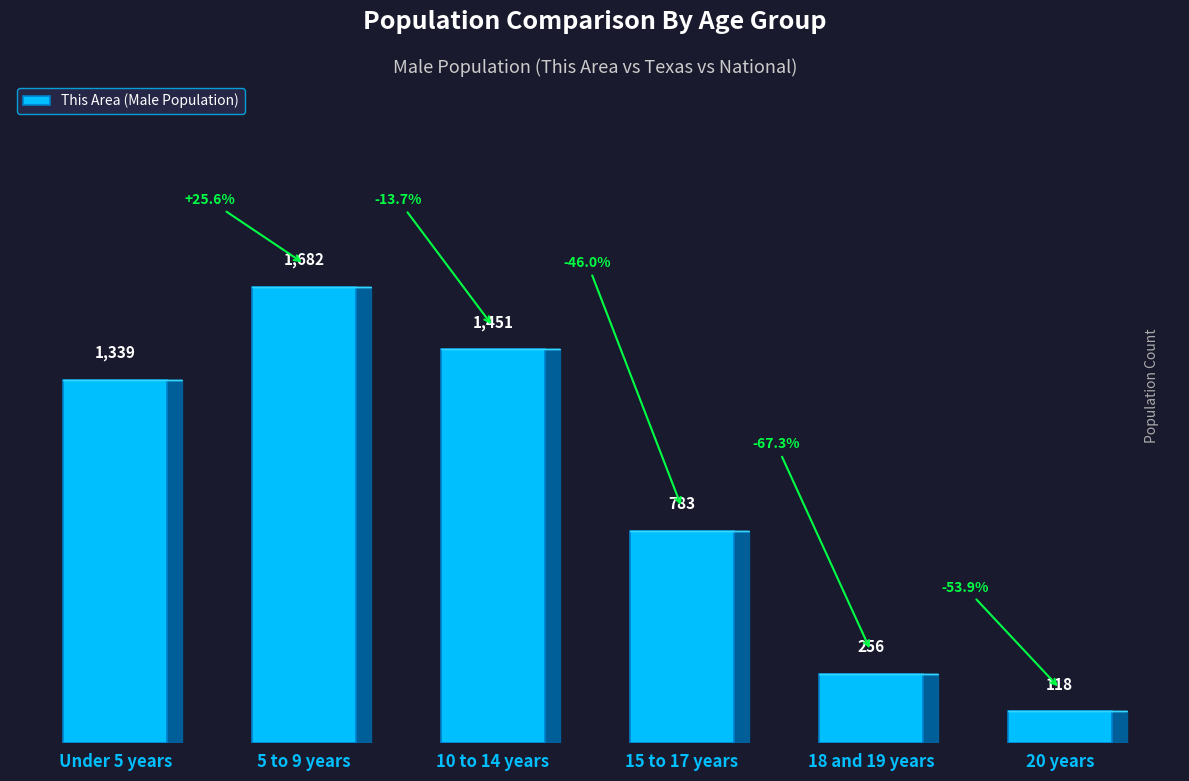

List the labels in order of value, smallest first.

20 years, 18 and 19 years, 15 to 17 years, Under 5 years, 10 to 14 years, 5 to 9 years